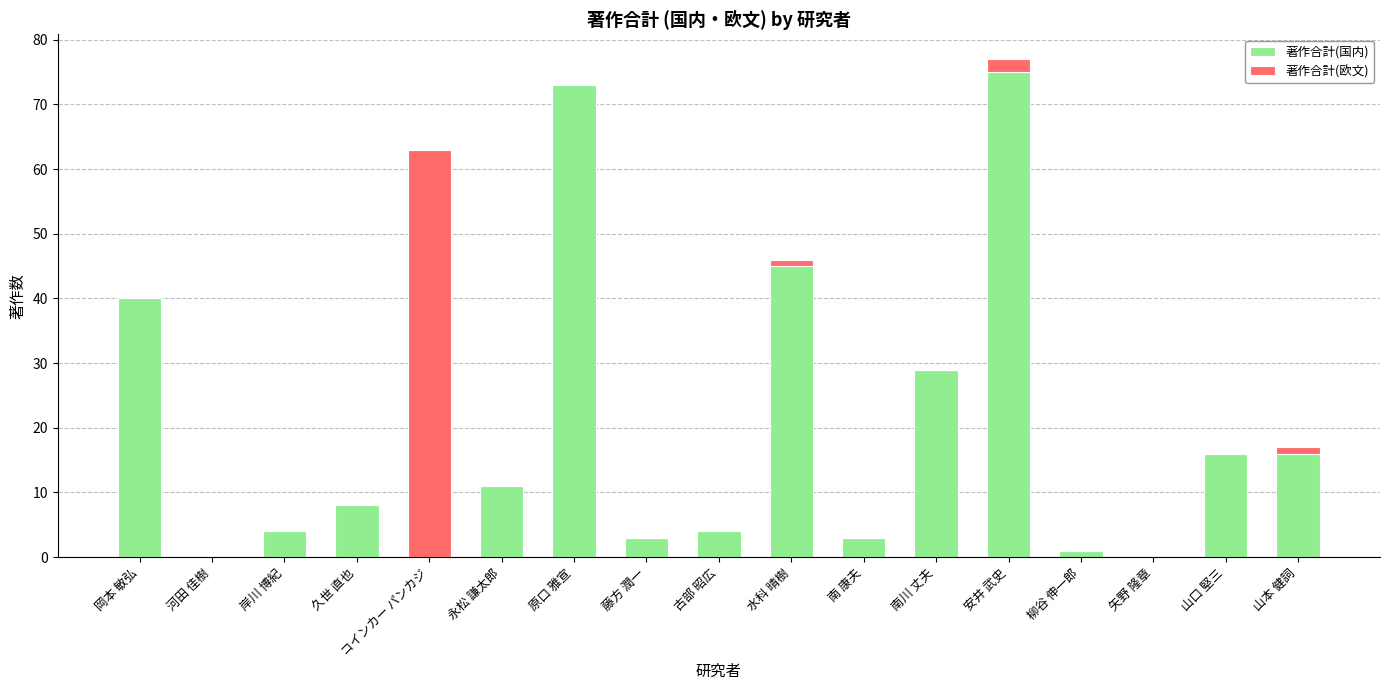

Where is 著作合計(国内) nearest to the value 37?

岡本 敏弘